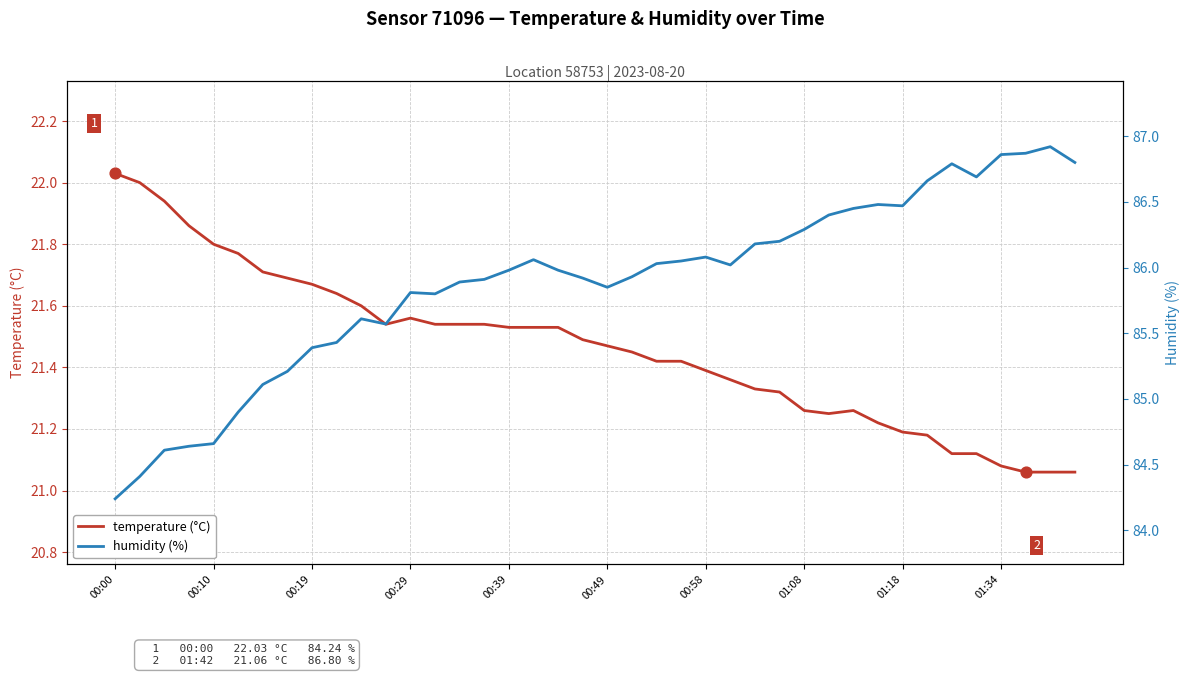

Is the value of humidity (%) at 01:08 greater than the value of temperature (°C) at 32?

Yes